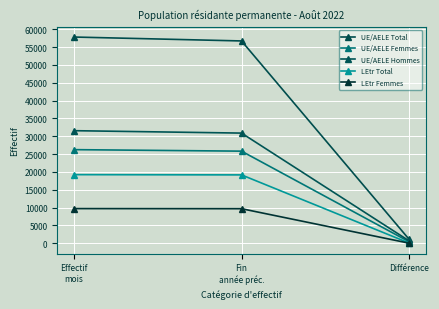

What is the sum of all UE/AELE Hommes values?

63108